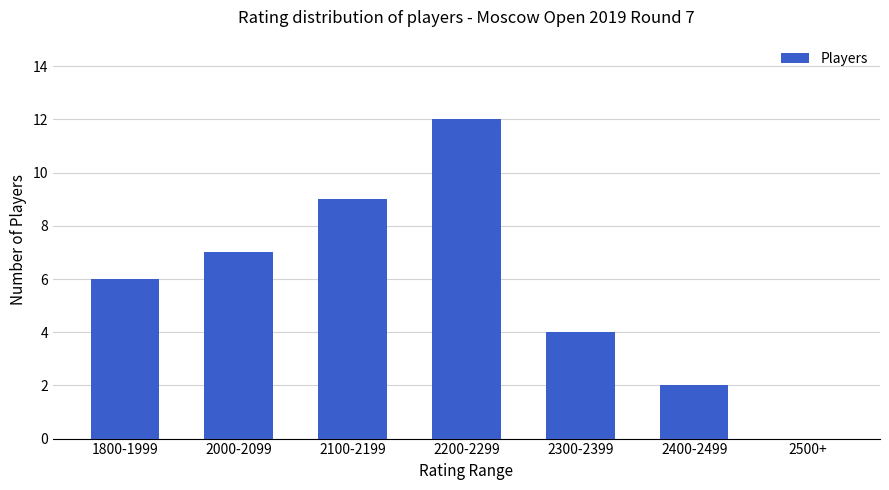

Which category has the highest value across all series?

2200-2299